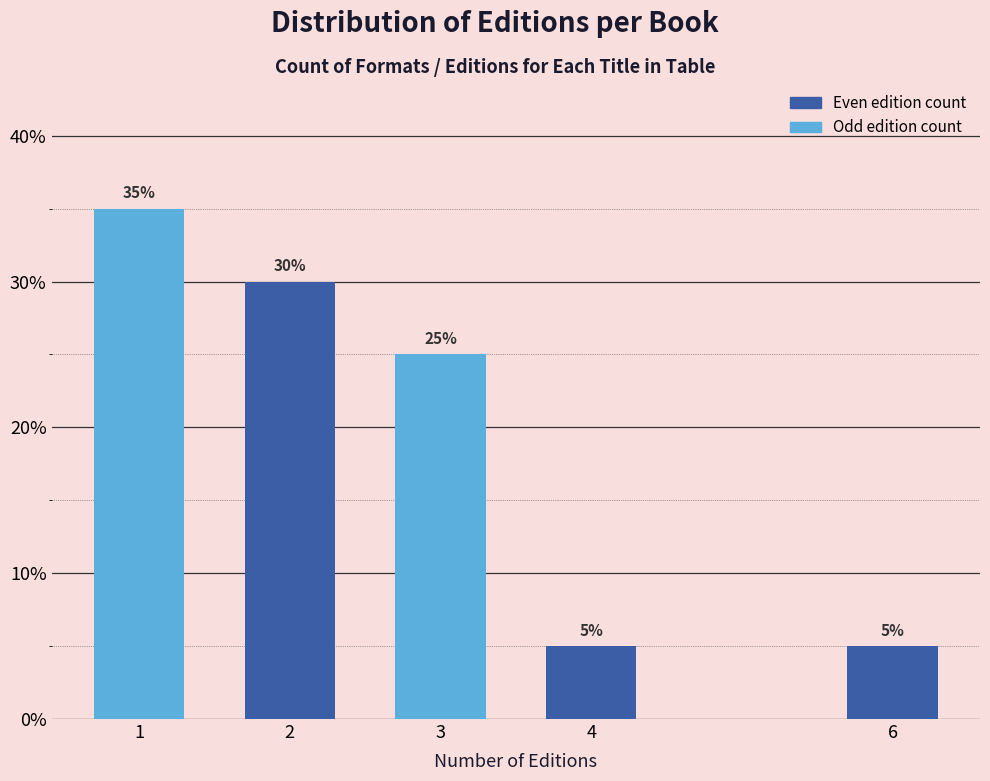

Reading left to right, list all the values displayed in this chart.

1=35	2=30	3=25	4=5	6=5